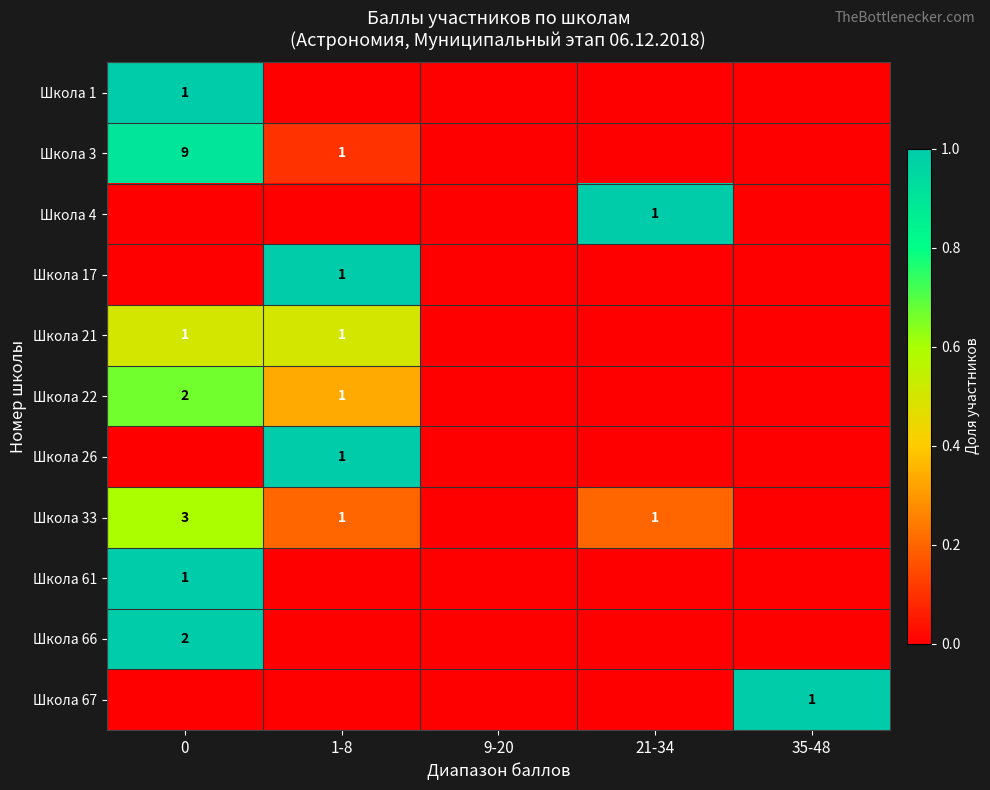

True or false: Школа 33 has a value of 3 at 0.

True